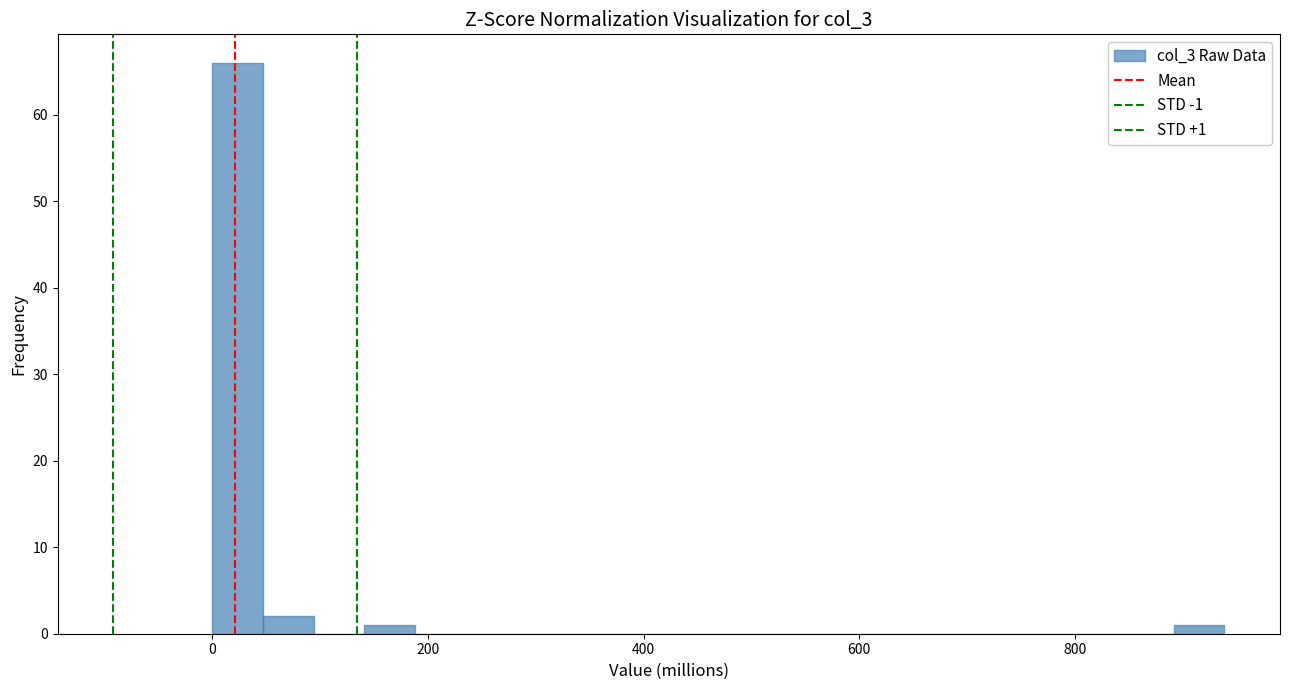

Around what value on the x-axis is the tallest bar? Give the approximate position of its centre, as read against the axis.

20